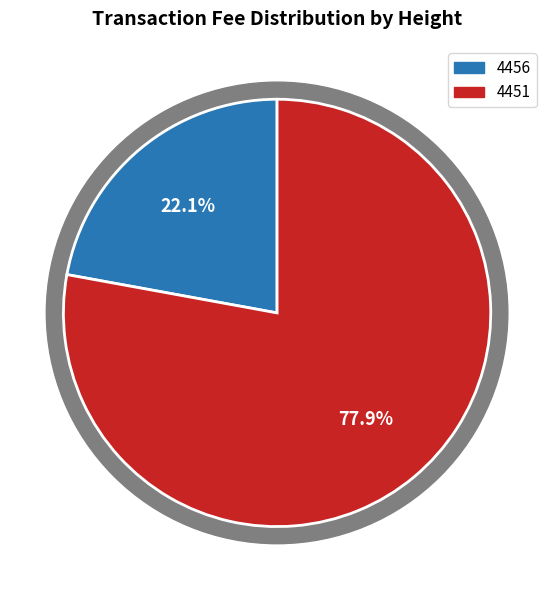

Count the number of slices in the pie.

2